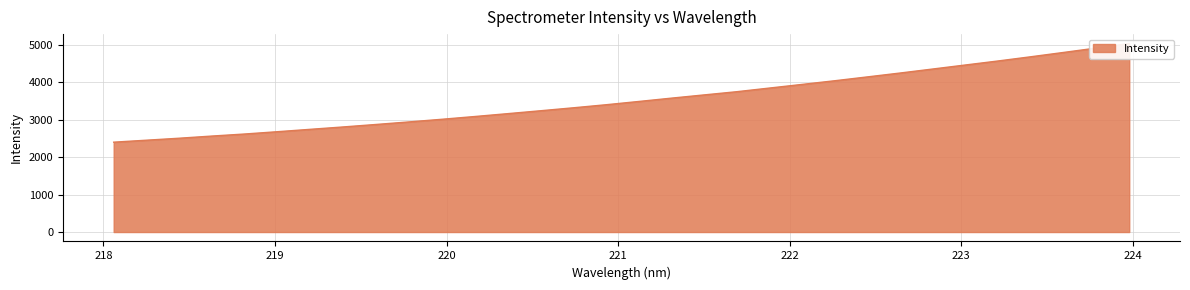

Reading left to right, list all the values displayed in this chart.

2403.1	2455.9	2509.0	2567.1	2621.9	2683.5	2747.2	2810.5	2876.6	2944.5	3014.8	3088.4	3164.6	3241.9	3321.0	3402.7	3490.2	3579.5	3666.1	3752.0	3849.9	3947.5	4045.9	4148.9	4252.7	4360.3	4468.2	4575.8	4688.3	4803.7	4921.2	5041.2